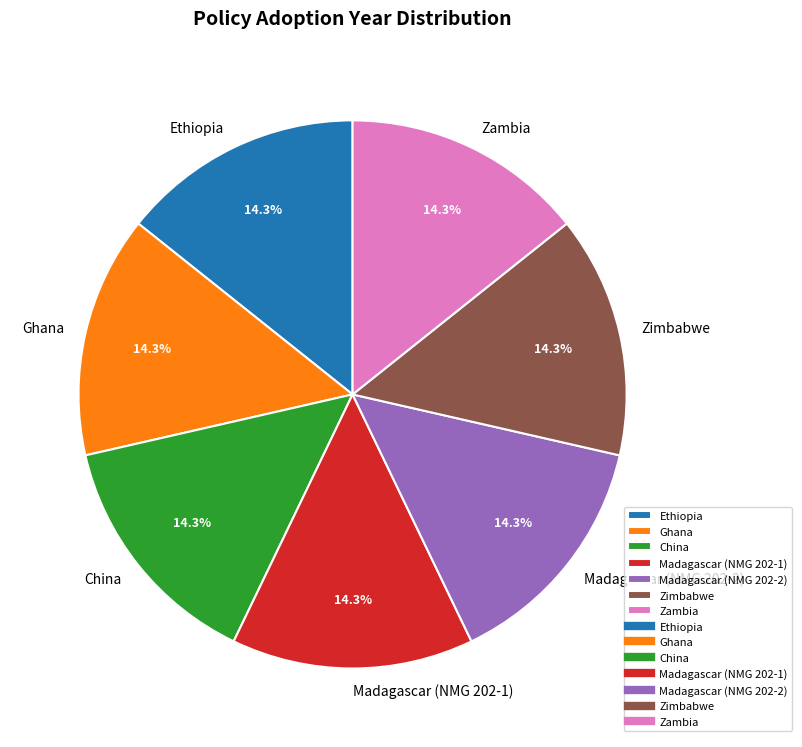

What percentage is the Ghana slice, to the nearest percent?

14%